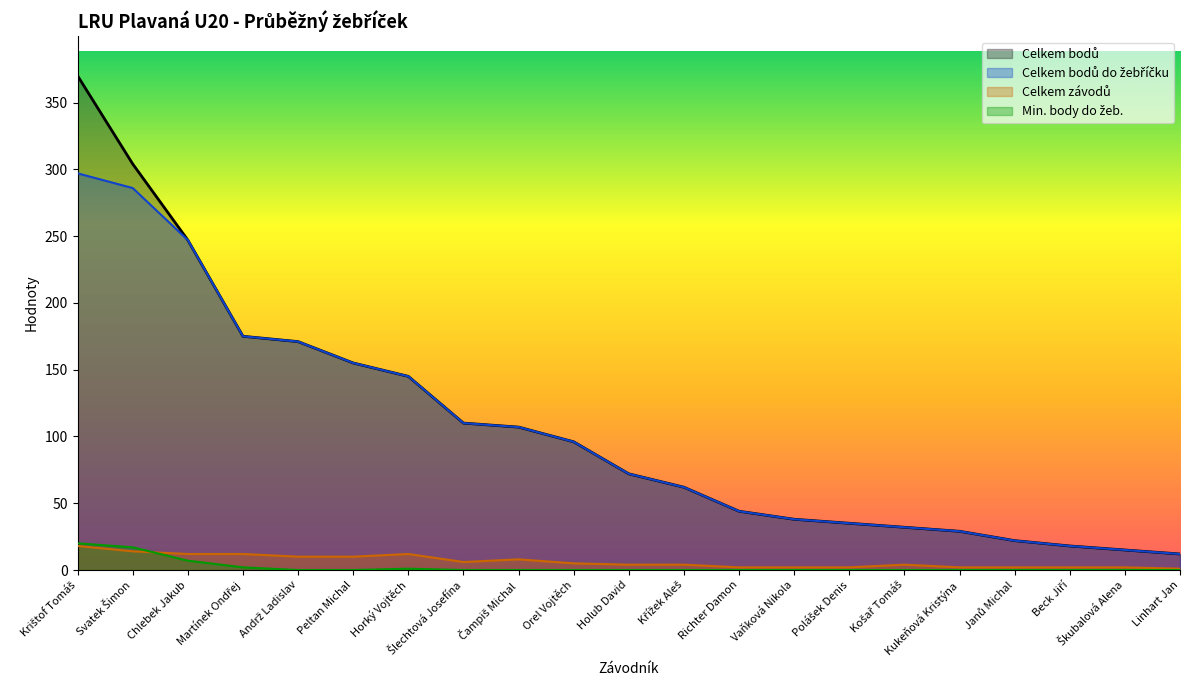

At which label is Min. body do žeb. closest to 10?

Chlebek Jakub